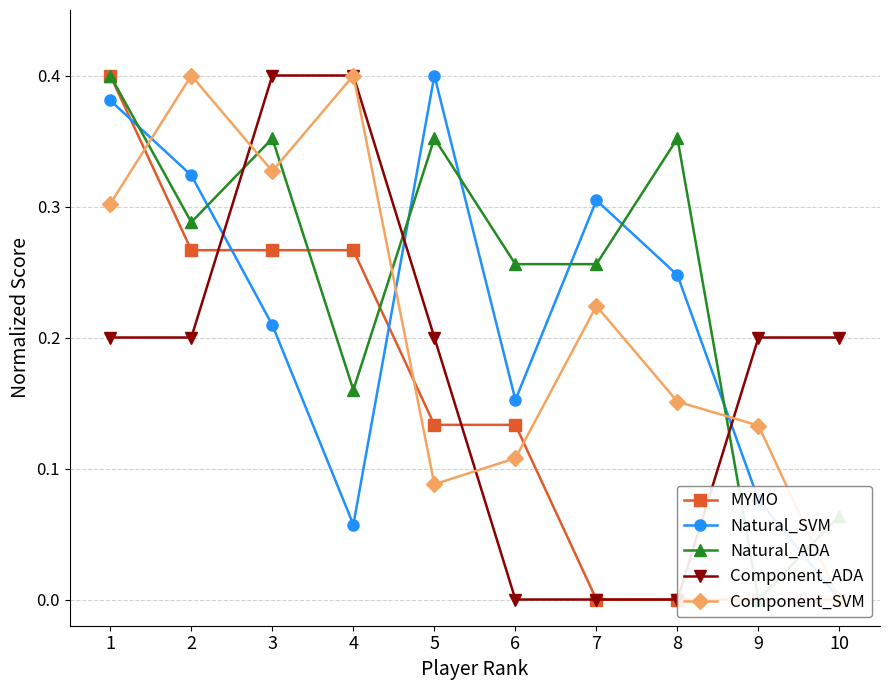

What is the difference between the Natural_ADA values at 9 and 1?

0.4